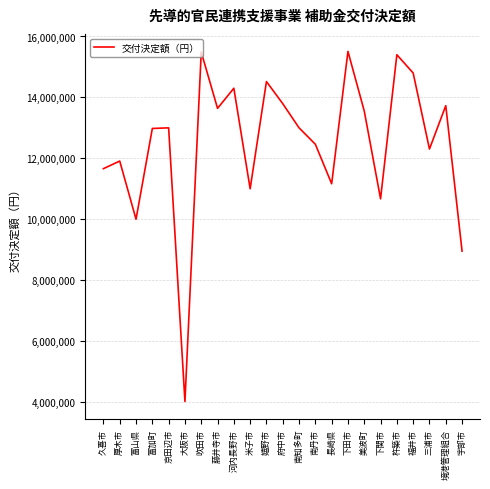

What is the difference between the maximum and minimum values?

11495000